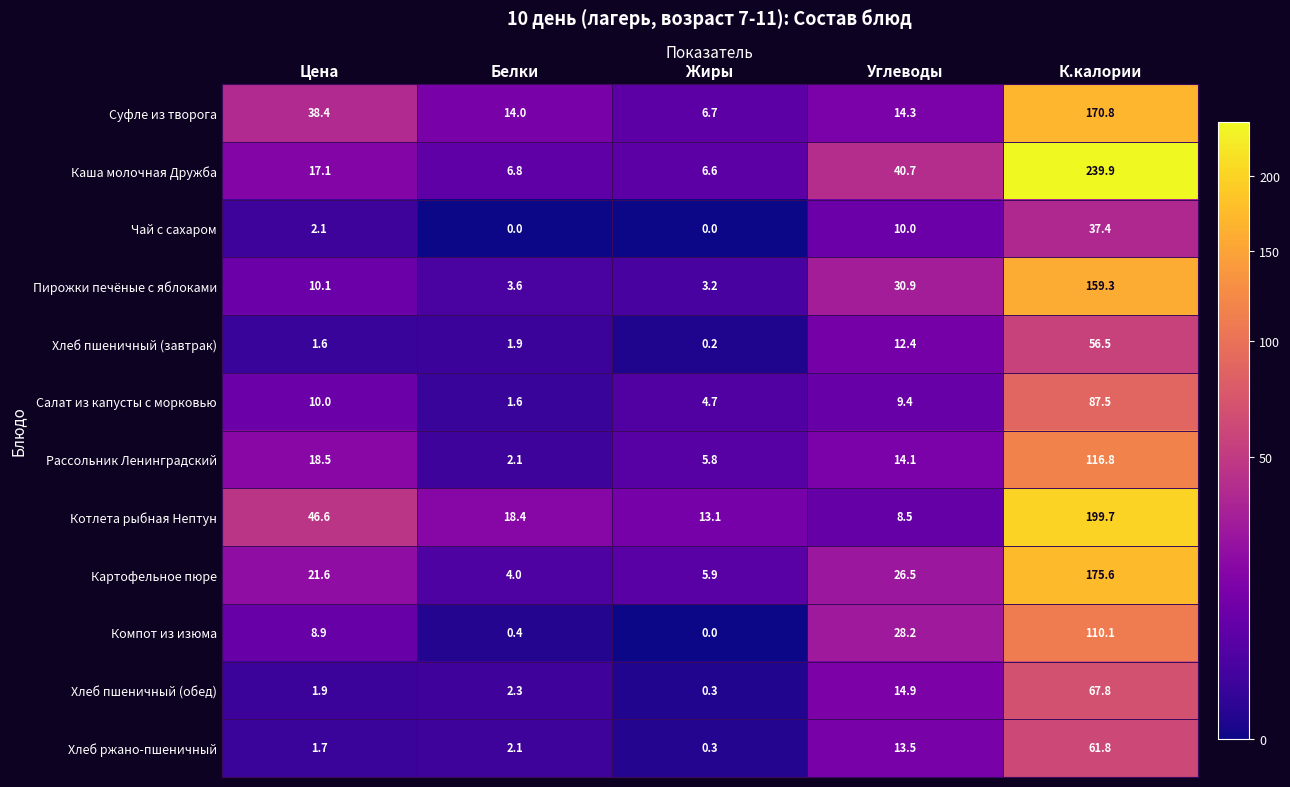

What is the greatest value displayed?

239.9